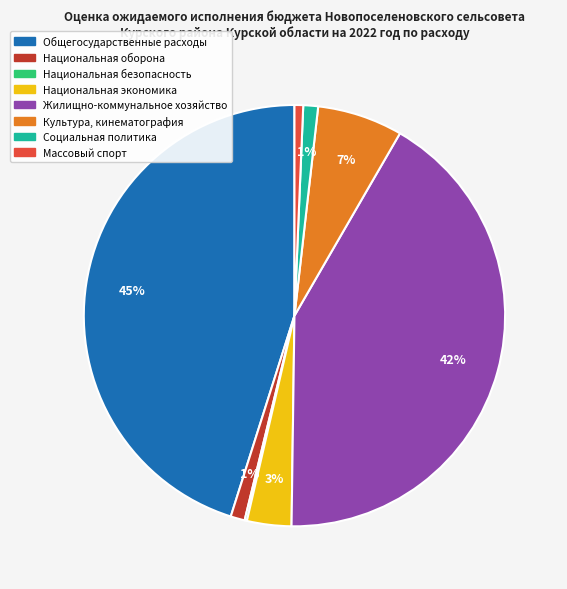

Does any single category account for the majority?

No